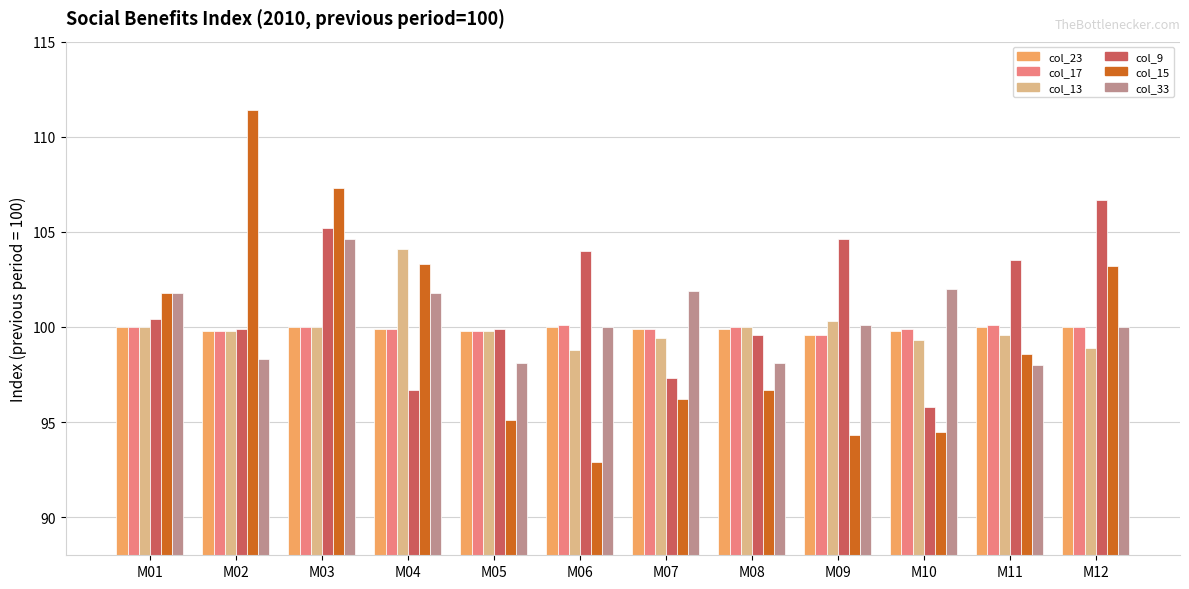

What is the sum of all col_23 values?

1198.7